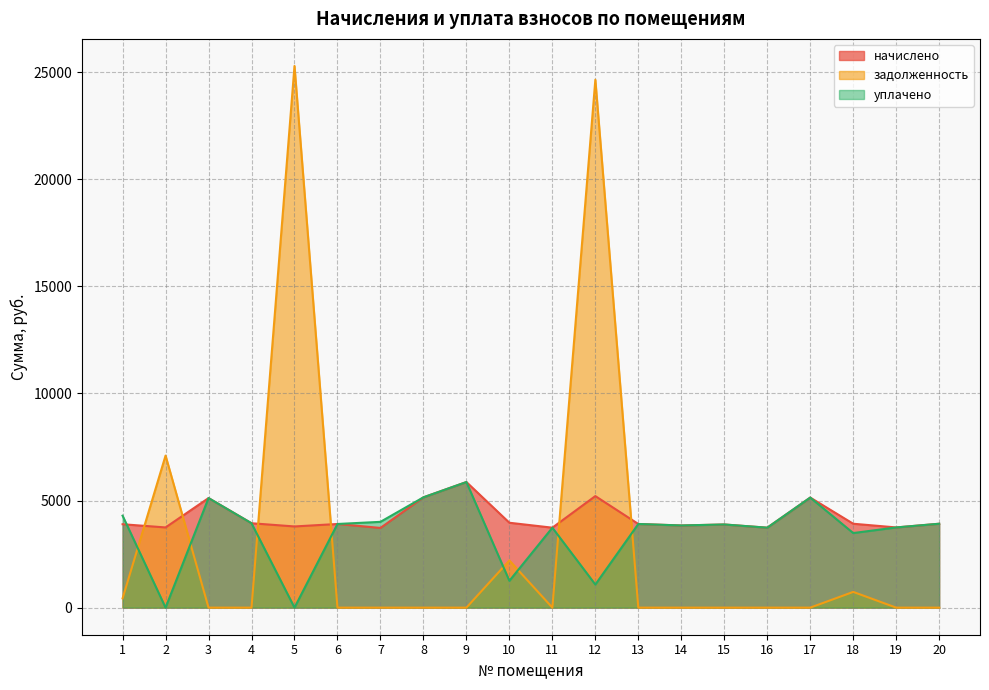

At 18, list the series in order from largest to smallest.

начислено, уплачено, задолженность